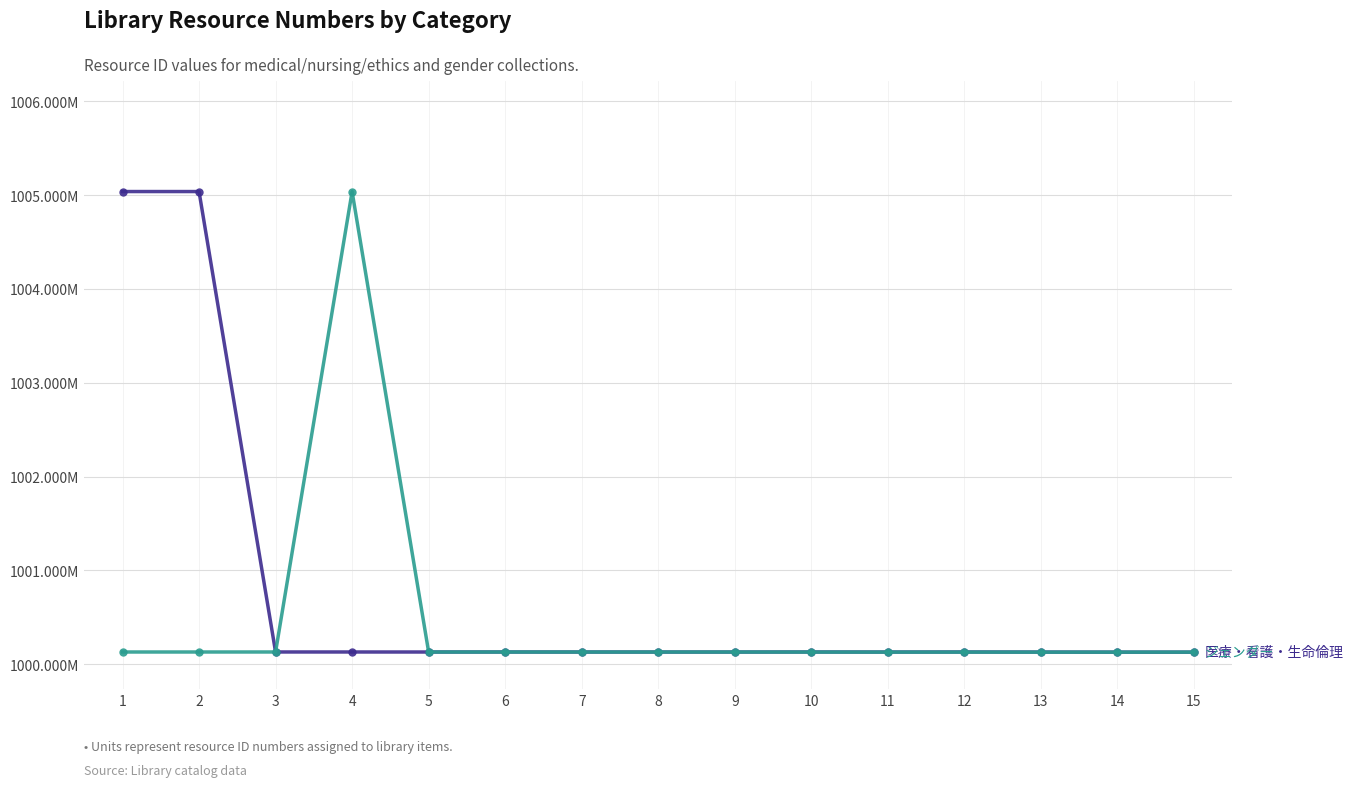

Is this an area chart (filled region under the line)?

No